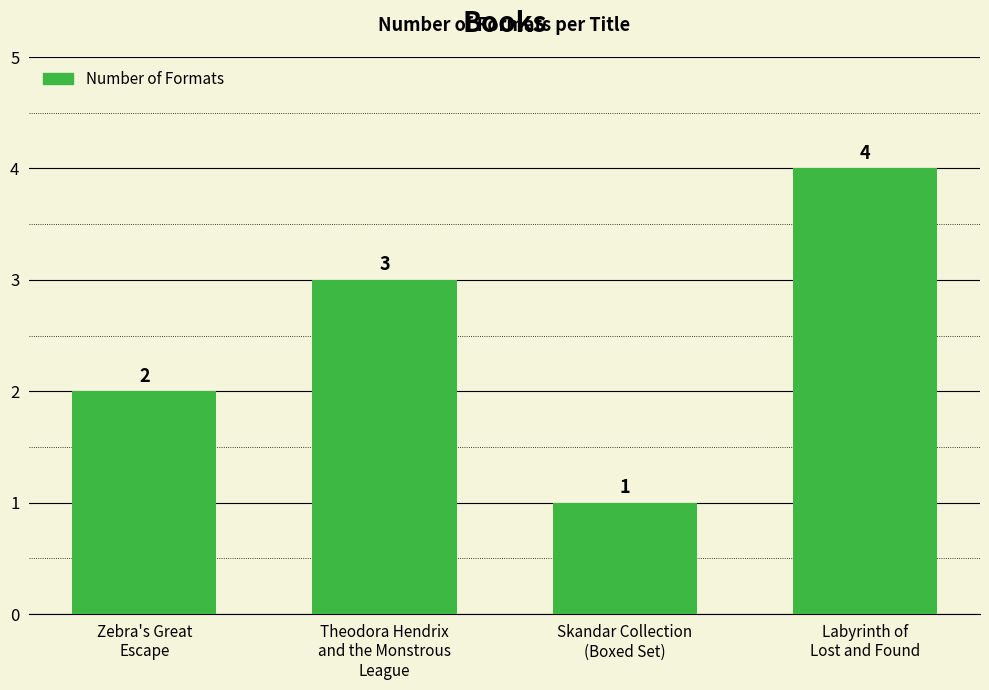

What is the difference between the maximum and minimum values?

3